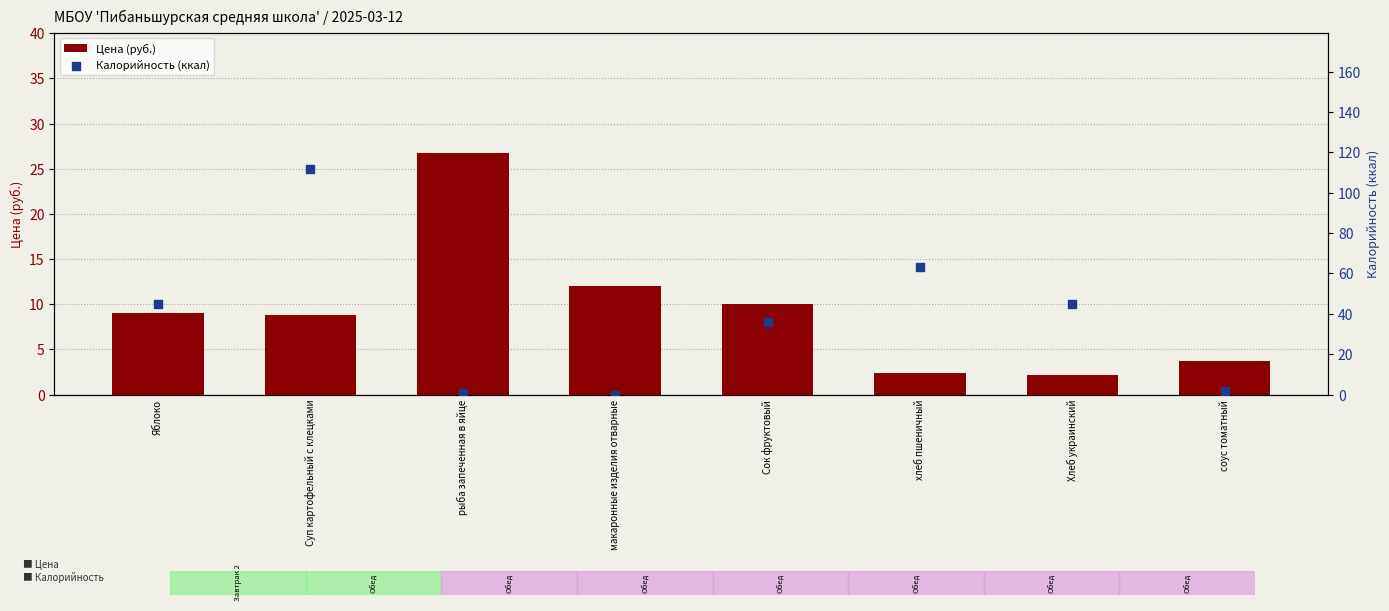

What is the total value across all series at хлеб пшеничный?

65.3